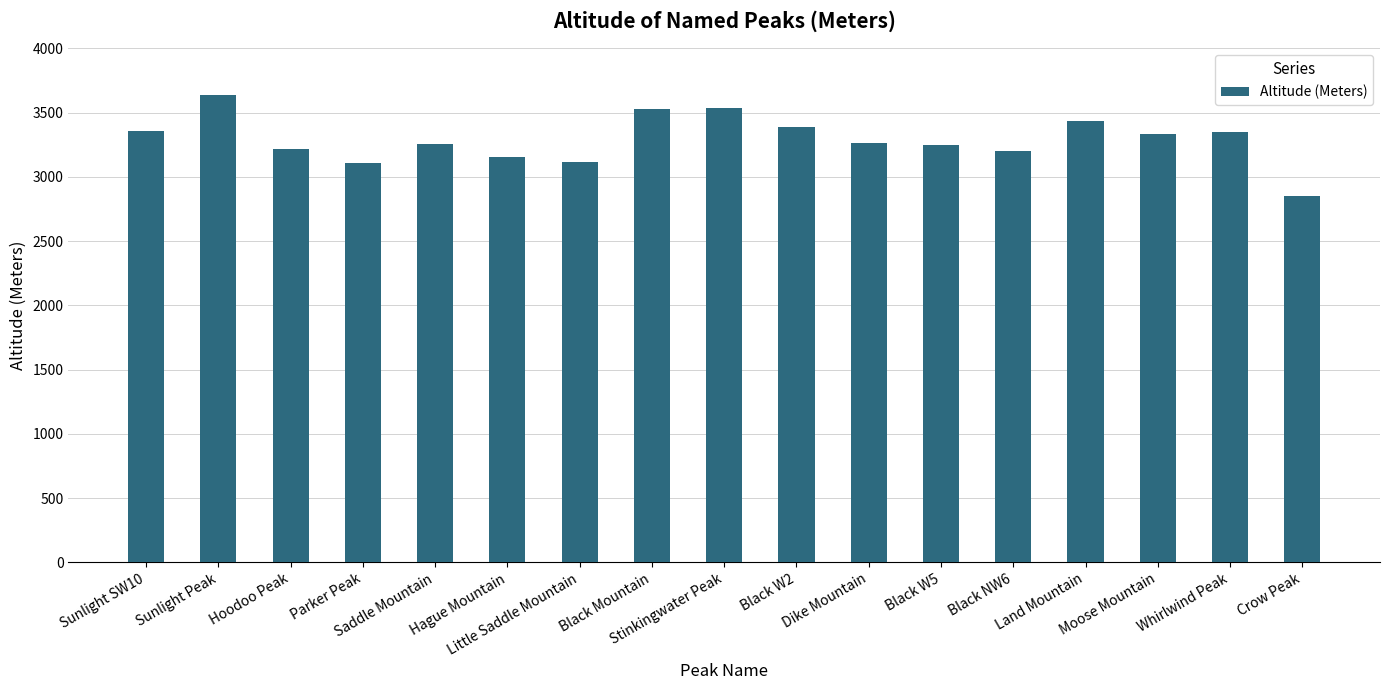

What is the value of the 14th bar from the left?

3435